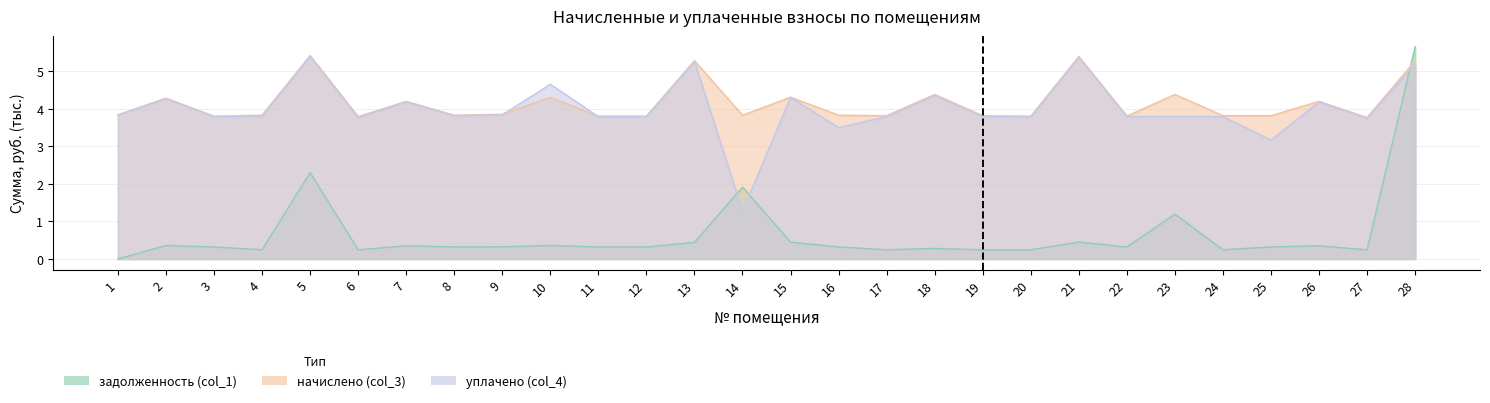

What is the minimum value for уплачено (col_4)?

1.3